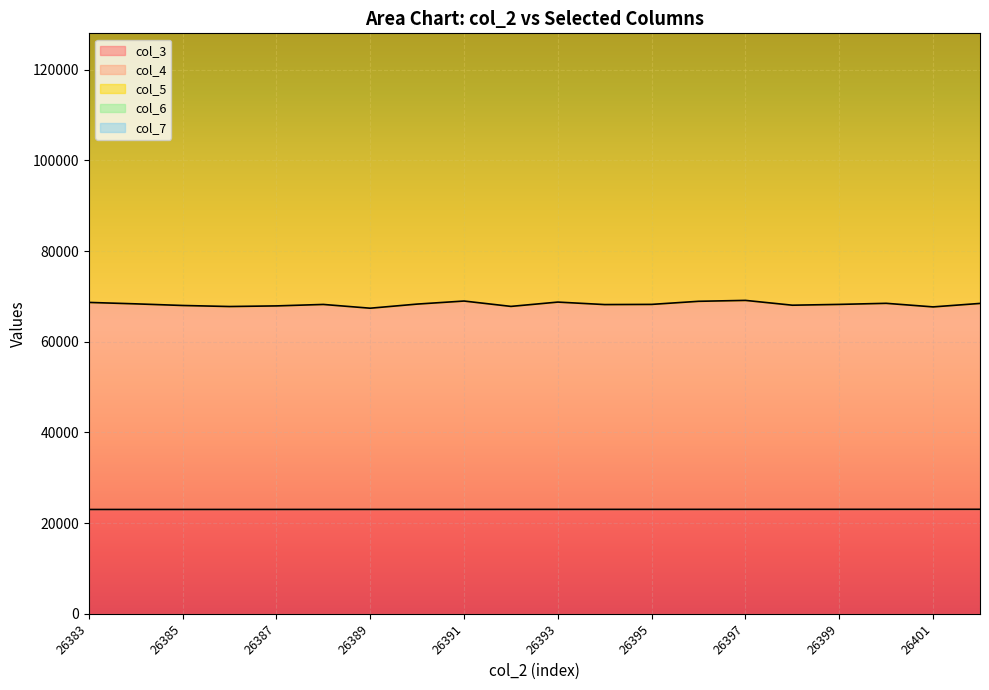

True or false: col_7 has more than 0 points higher than both neighbors.

True